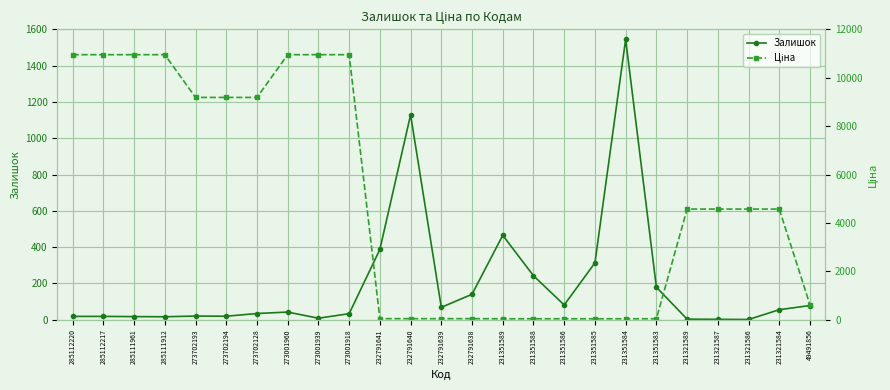

What is the sum of all Ціна values?

123508.7